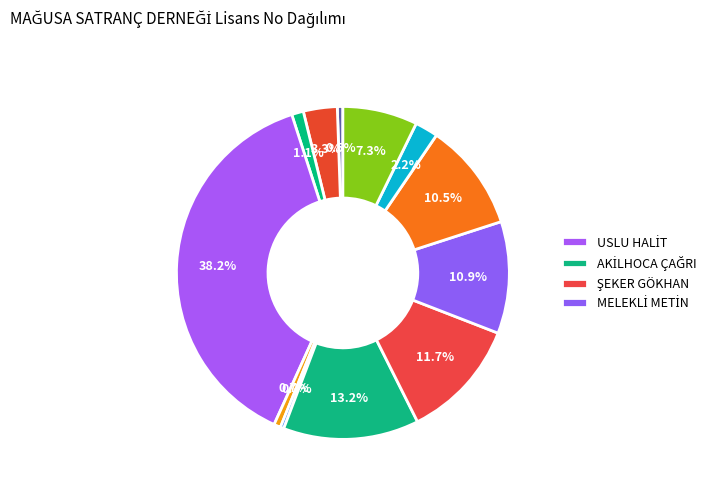

How many slices are in this pie chart?

12